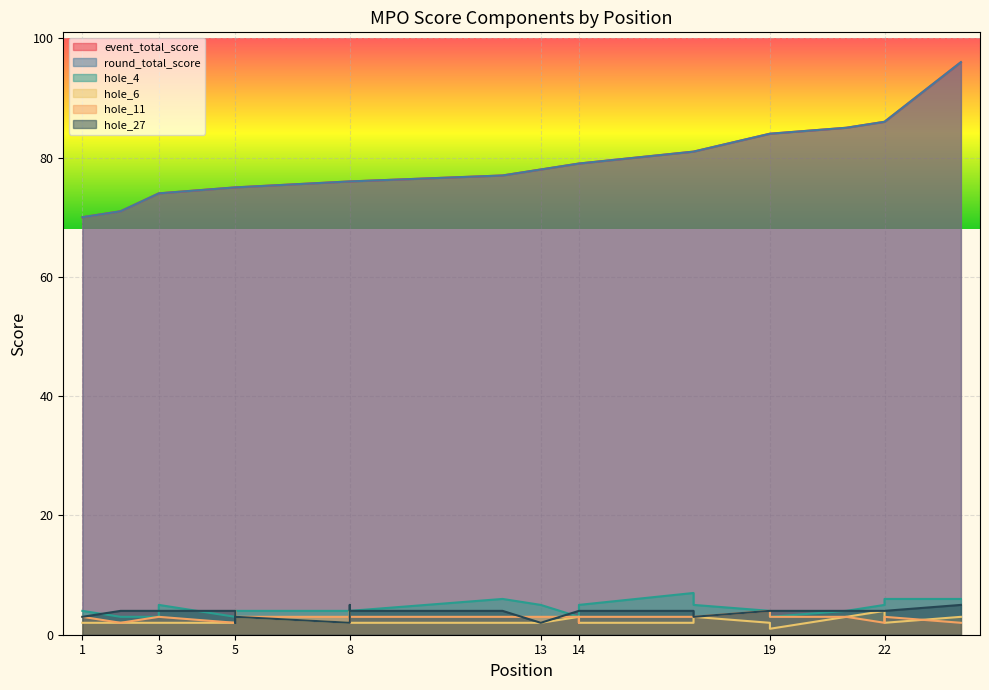

What is the maximum value shown in the chart?

96